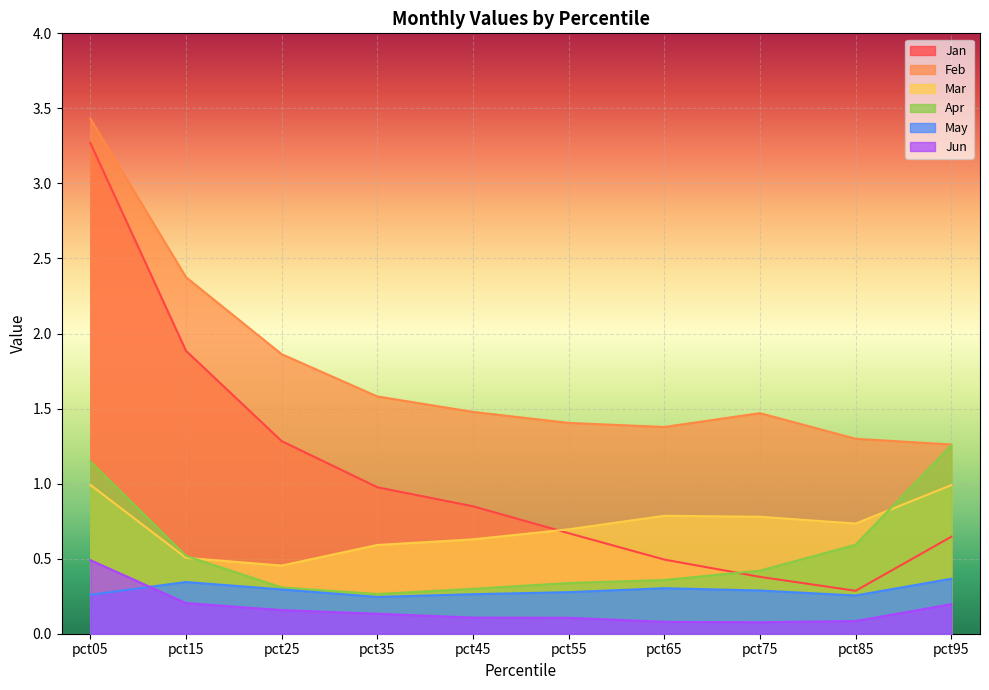

Between pct55 and pct35, which is larger?

pct35